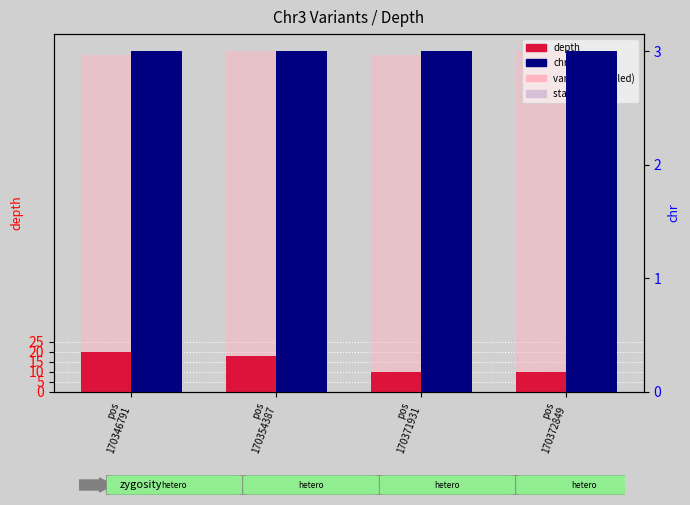

How many values are between 10 and 20?

4